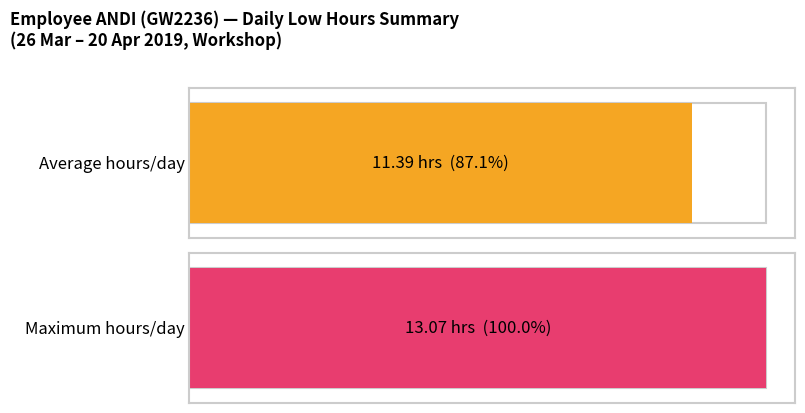

Does the chart contain stacked bars?

No